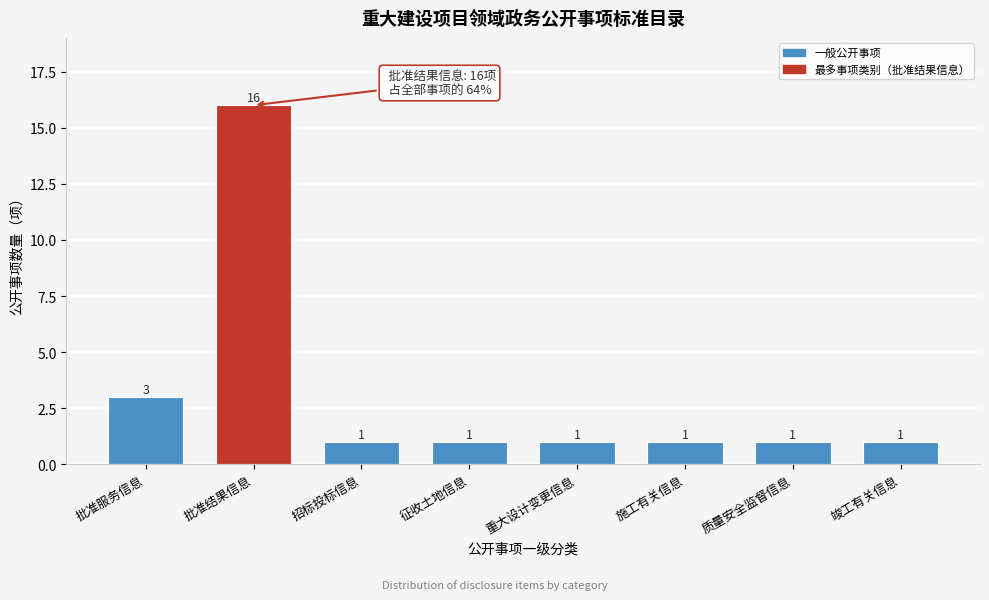

Reading left to right, extract all data points from this chart.

3	16	1	1	1	1	1	1